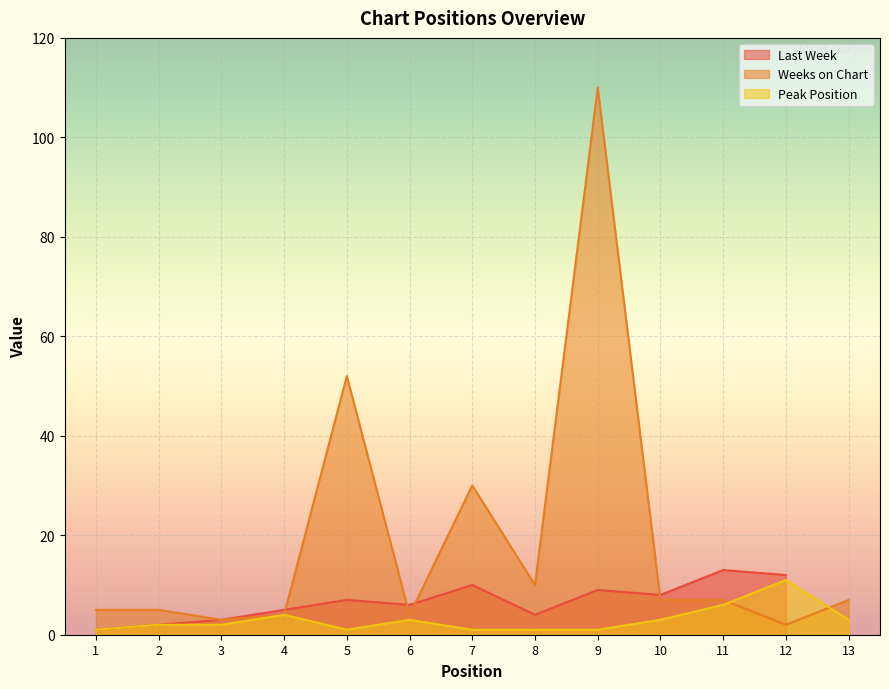

What is the value of the Peak Position point at the 11th from the left?

6